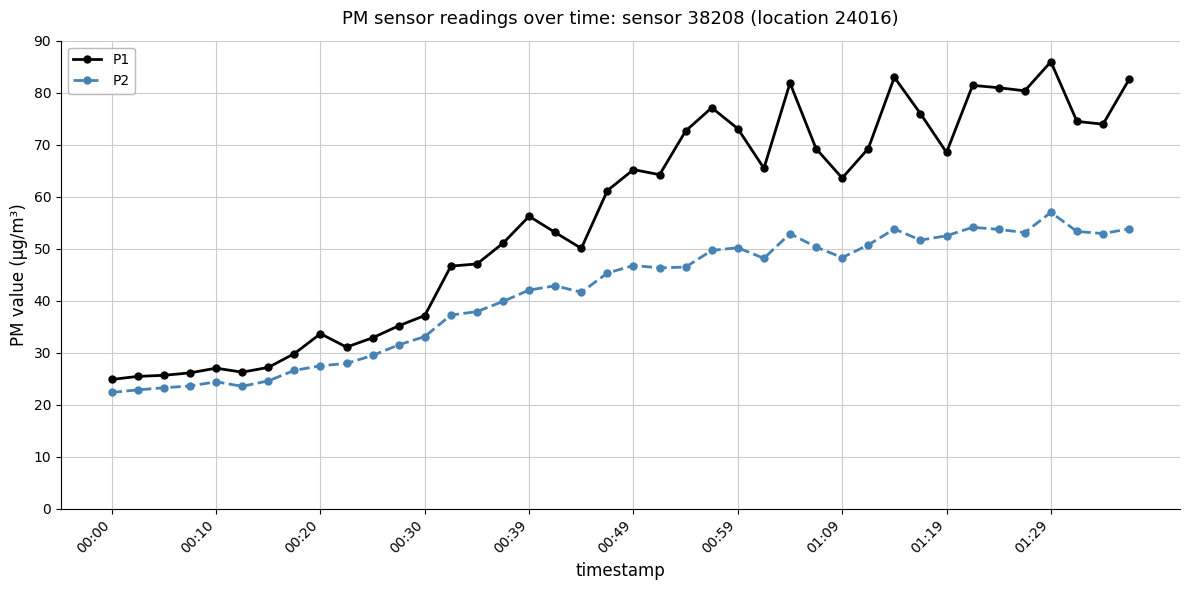

Which series has the largest range (max minus min)?

P1